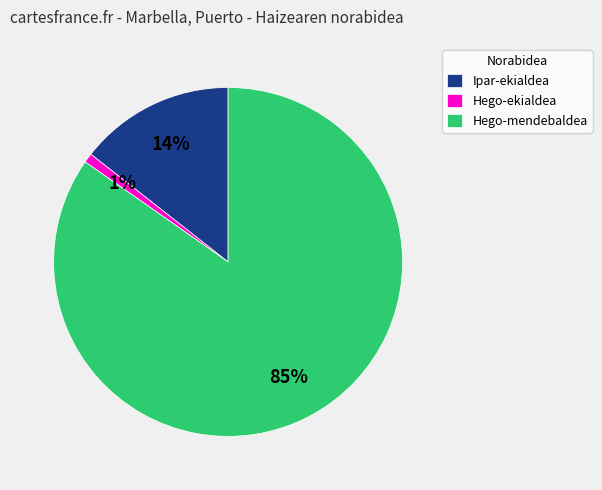

The Hego-mendebaldea slice represents 18% of the pie. True or false?

False